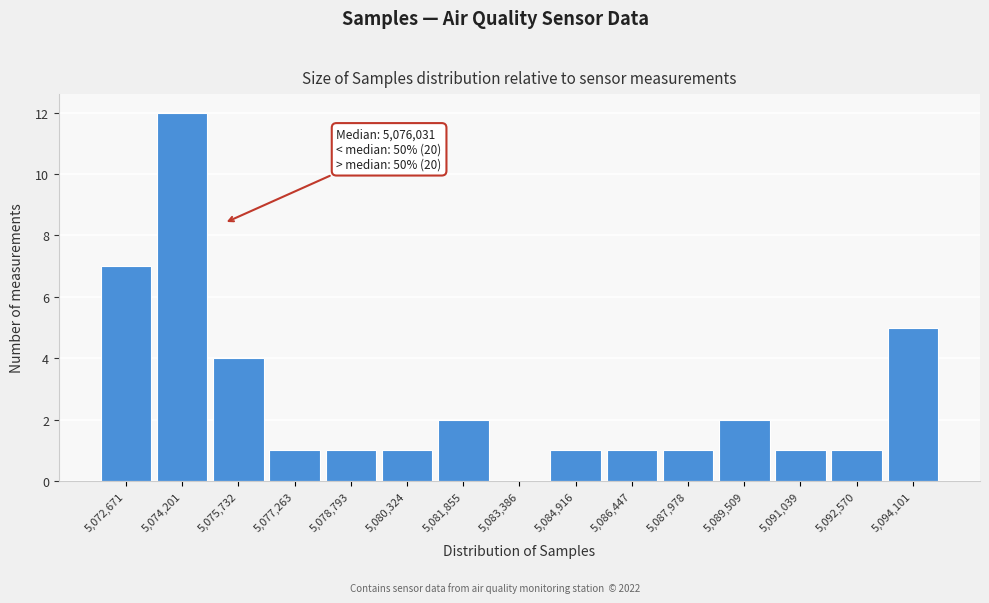

Reading left to right, transcribe all the data shown in this chart.

5,072,671=7	5,074,201=12	5,075,732=4	5,077,263=1	5,078,793=1	5,080,324=1	5,081,855=2	5,083,386=0	5,084,916=1	5,086,447=1	5,087,978=1	5,089,509=2	5,091,039=1	5,092,570=1	5,094,101=5